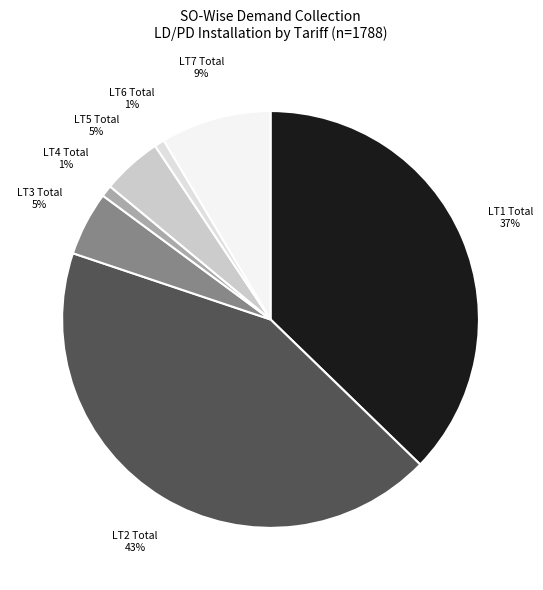

To the nearest percent, what is the difference between the largest and smallest slice percentages?

42%